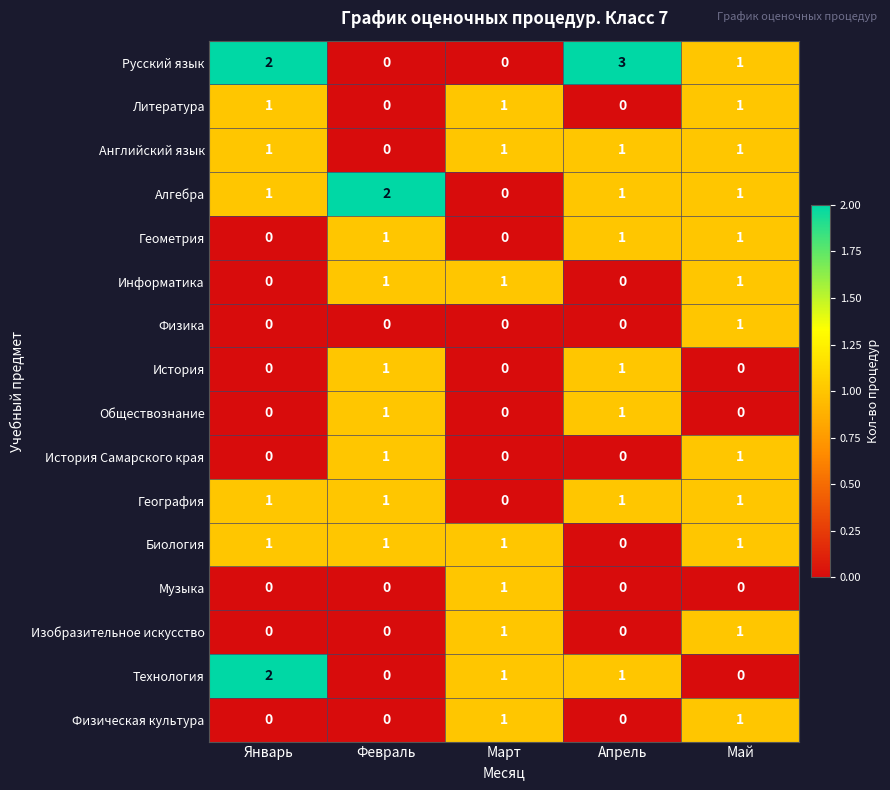

What is the total value across all series at Март?

8